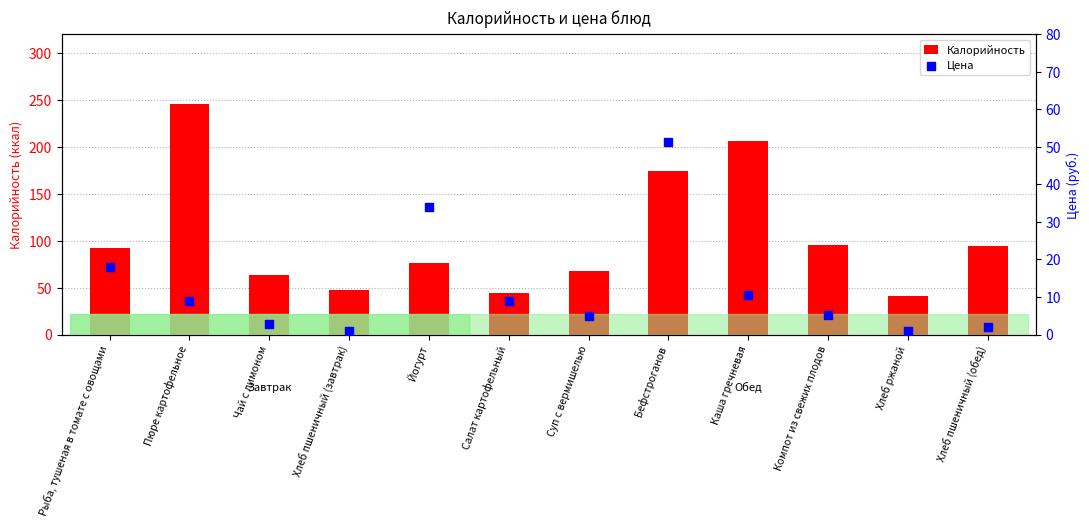

At how many categories does at least one series exceed 98?

3